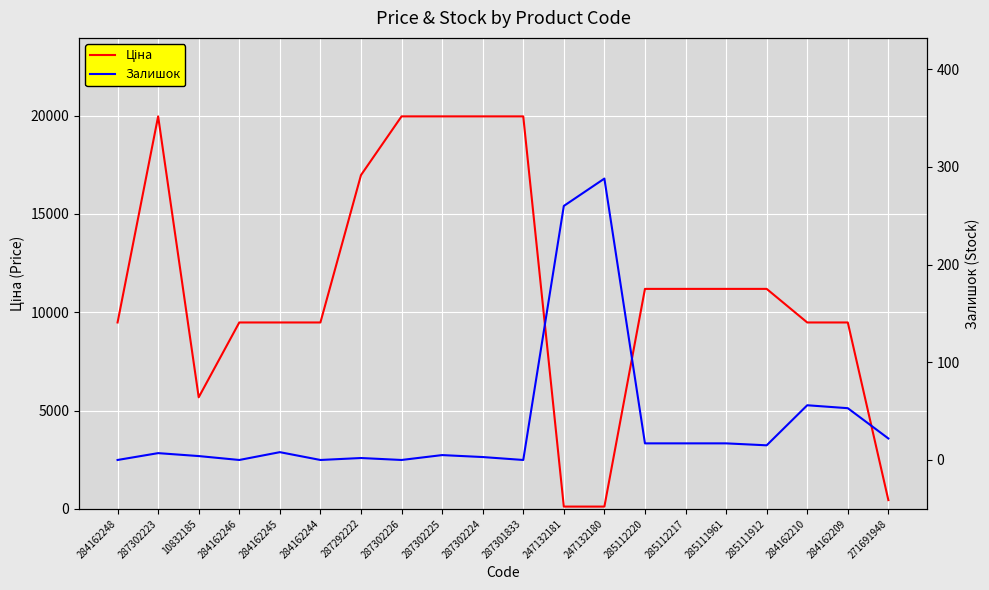

How many lines are shown in the chart?

2